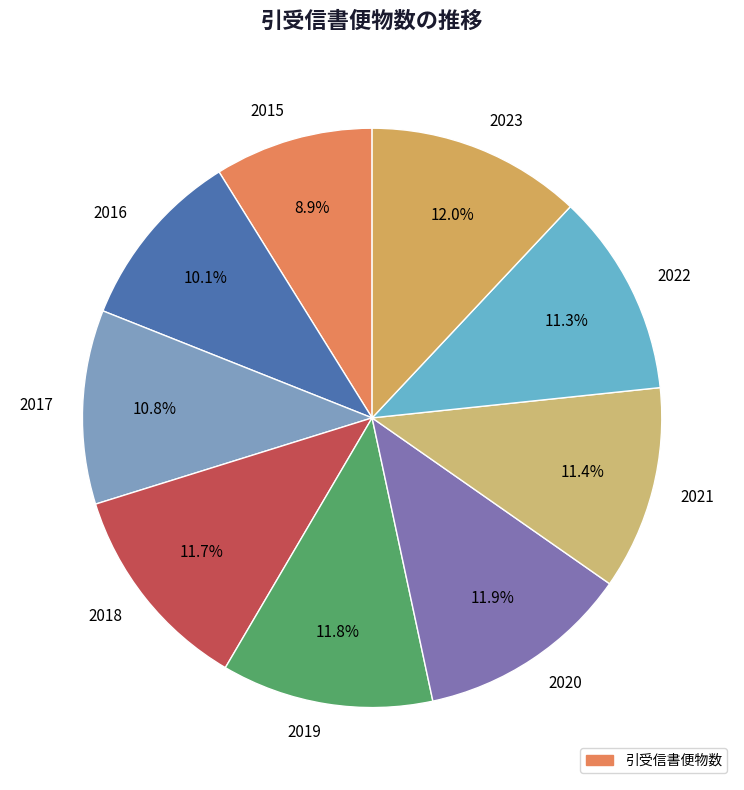

The 2016 slice represents 10% of the pie. True or false?

True